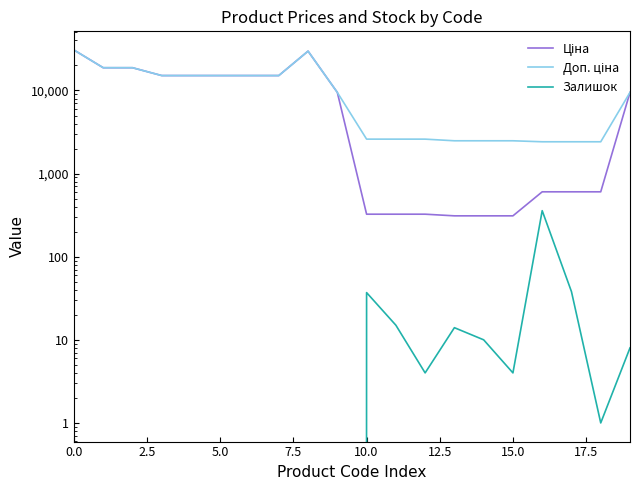

What is the difference between the maximum and minimum values in the Доп. ціна series?

28302.3